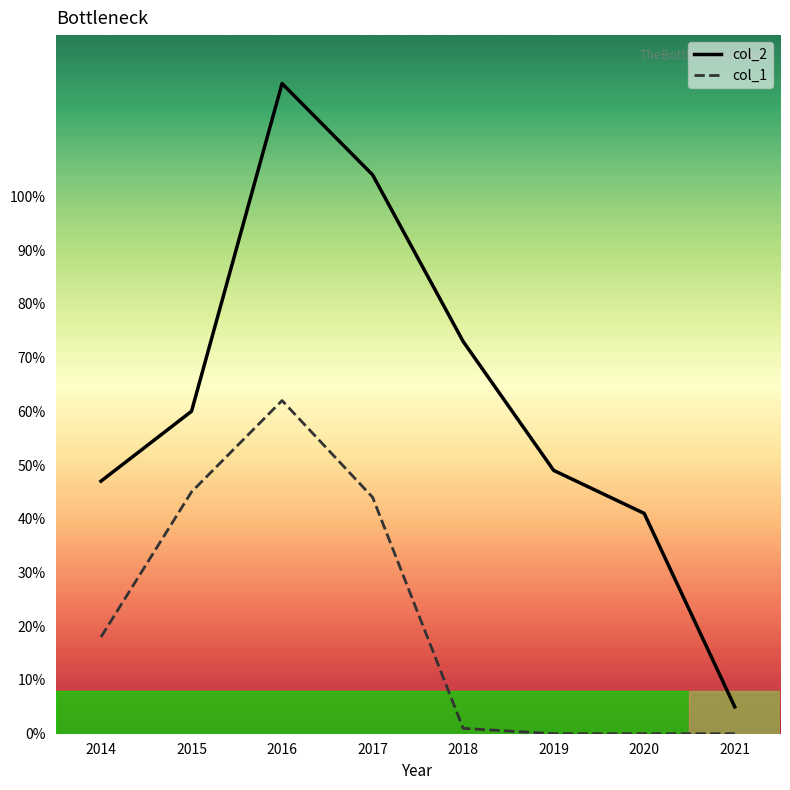

Is it true that col_2 equals 104 at 2017?

True